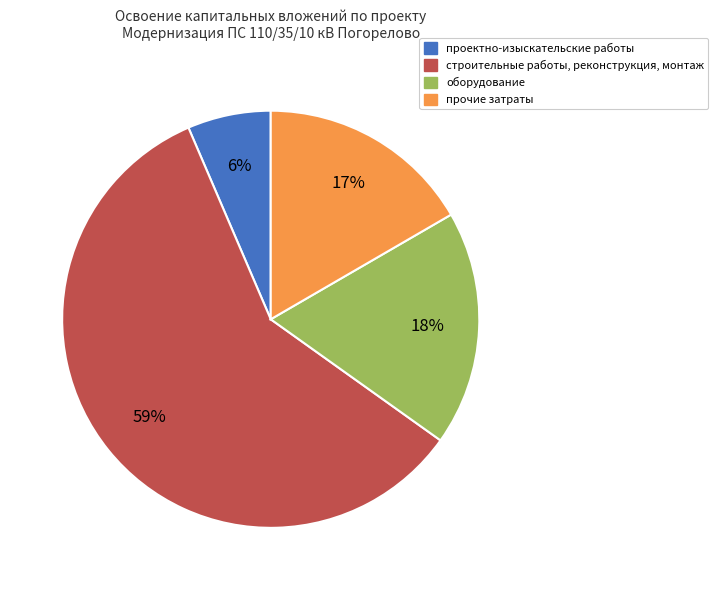

Rank the categories by value from lowest to highest.

проектно-изыскательские работы, прочие затраты, оборудование, строительные работы, реконструкция, монтаж